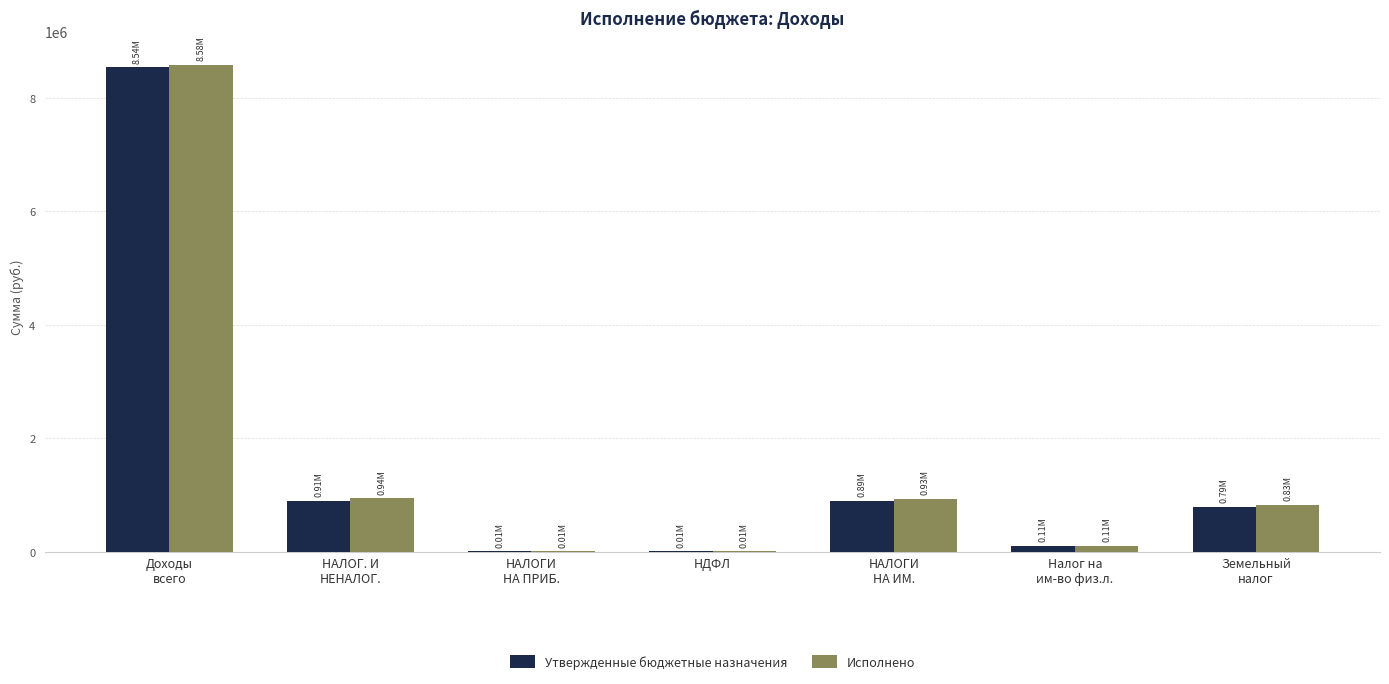

What is the sum of all Утвержденные бюджетные назначения values?

11252114.3